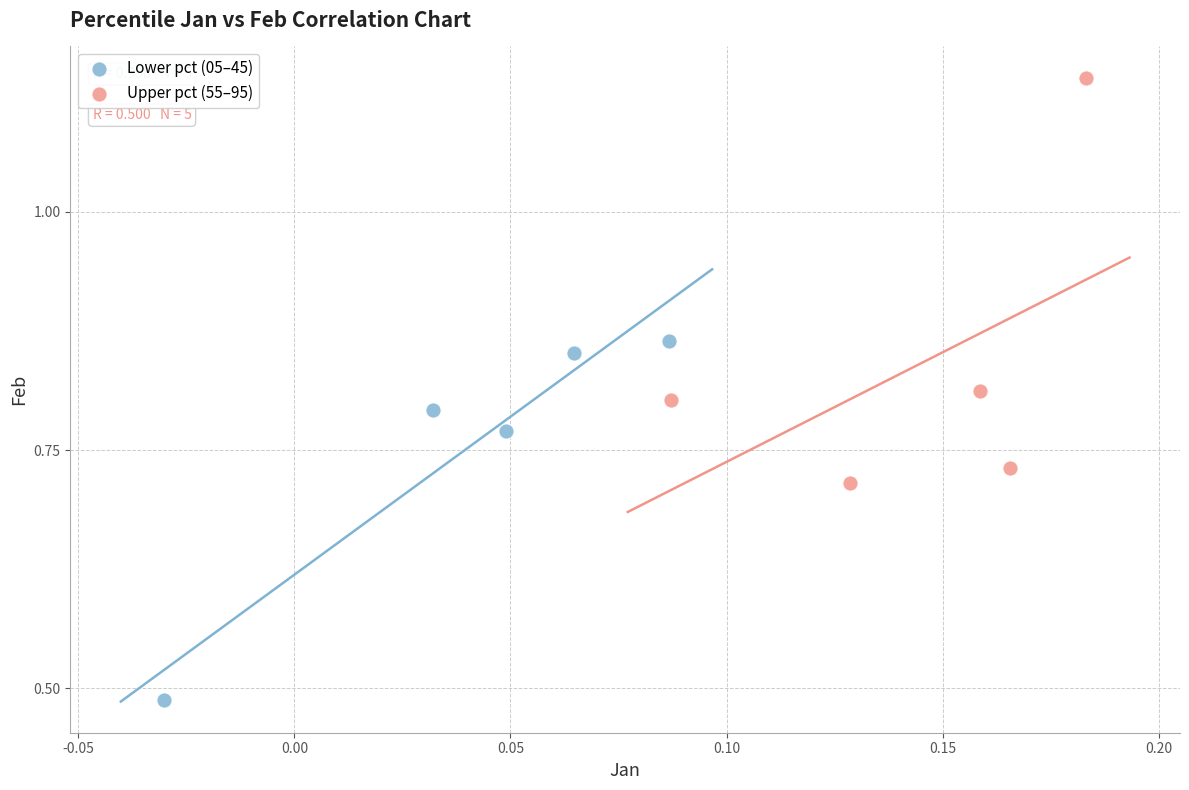

Which series contains the lowest Y value?

Lower pct (05–45)